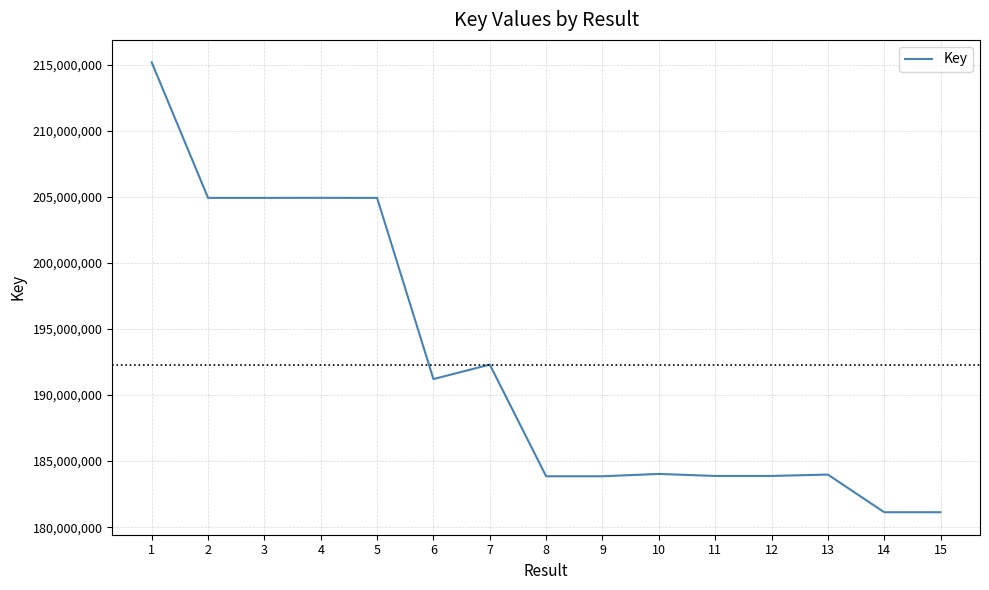

Where does the data first go above 184029913?

1